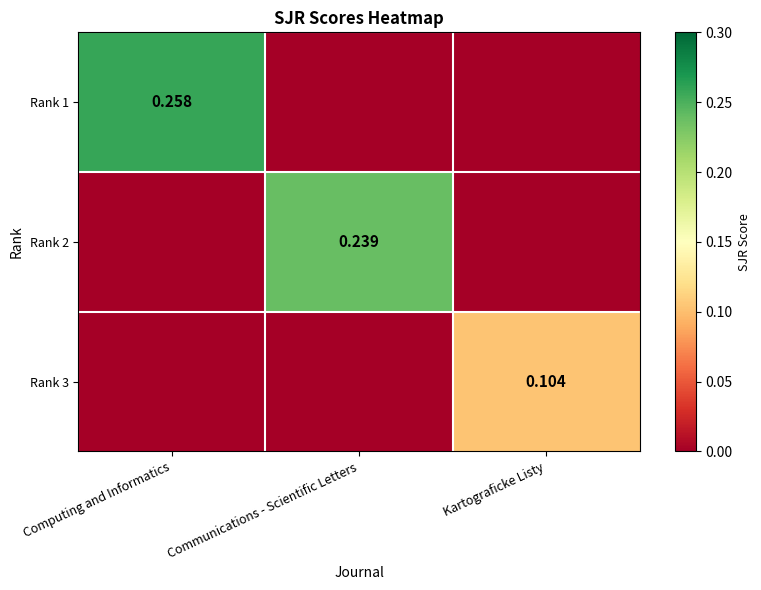

Rank the series by their maximum value, from lowest to highest.

Rank 3, Rank 2, Rank 1